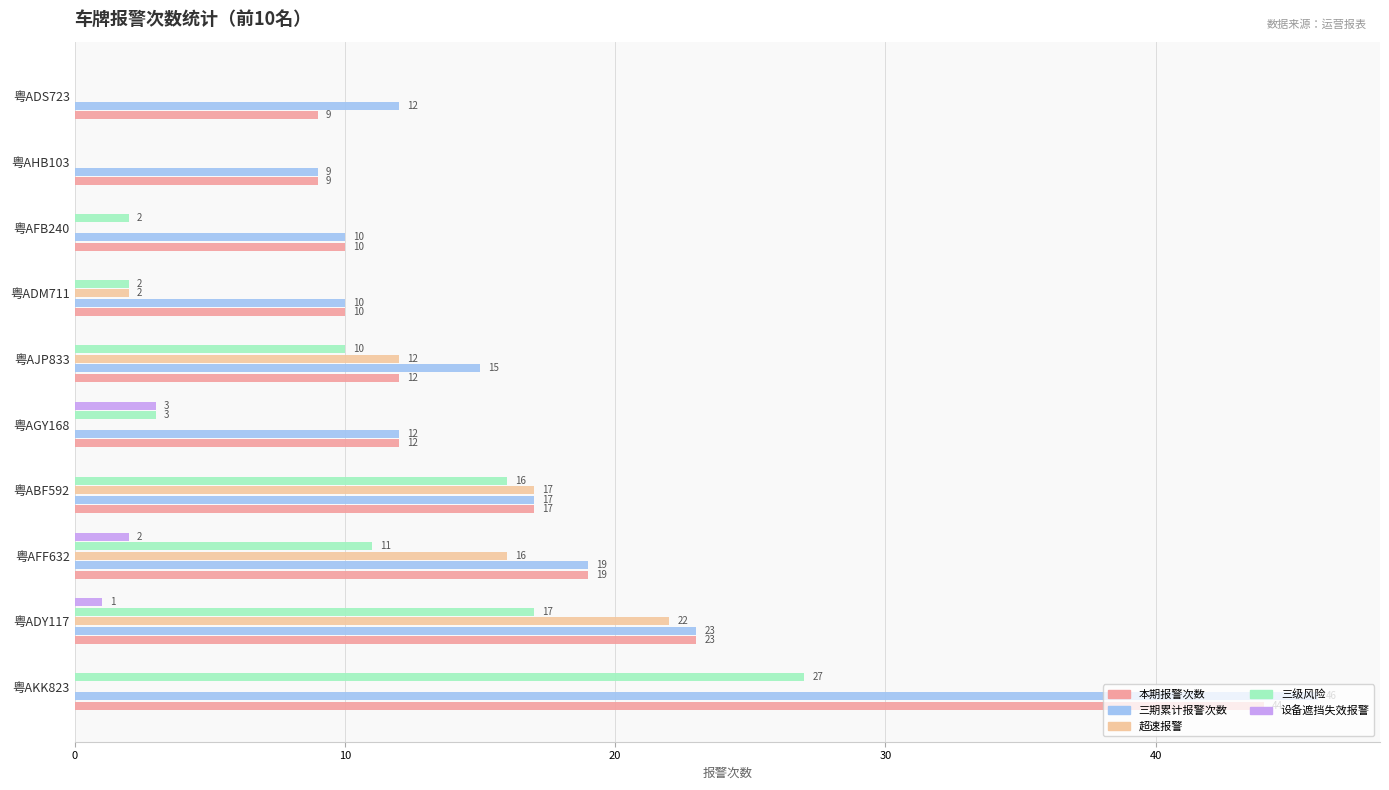

Which series has the largest total across all categories?

三期累计报警次数